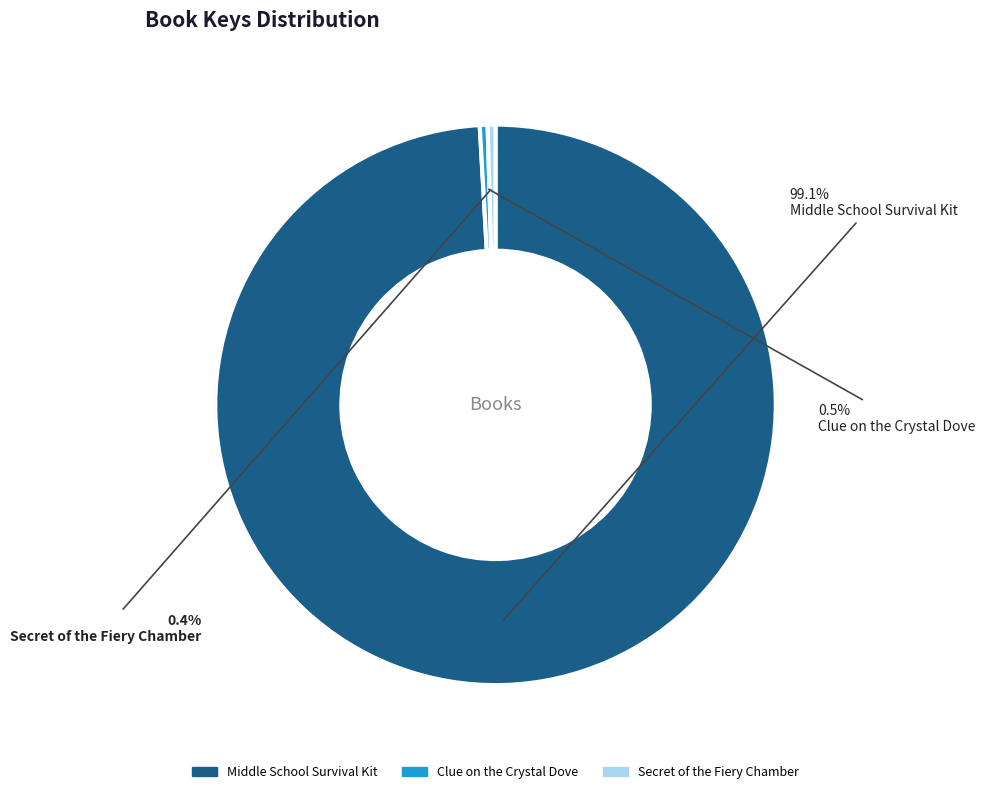

Does Clue on the Crystal Dove represent more than half of the total?

No